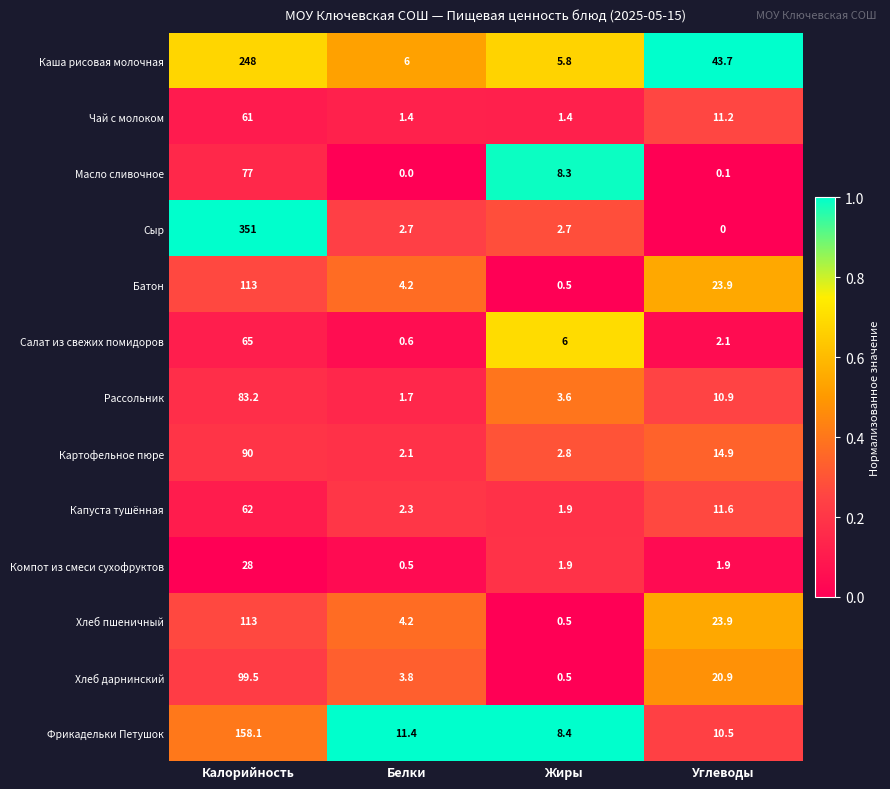

Where does the Чай с молоком series first go above 11?

Калорийность